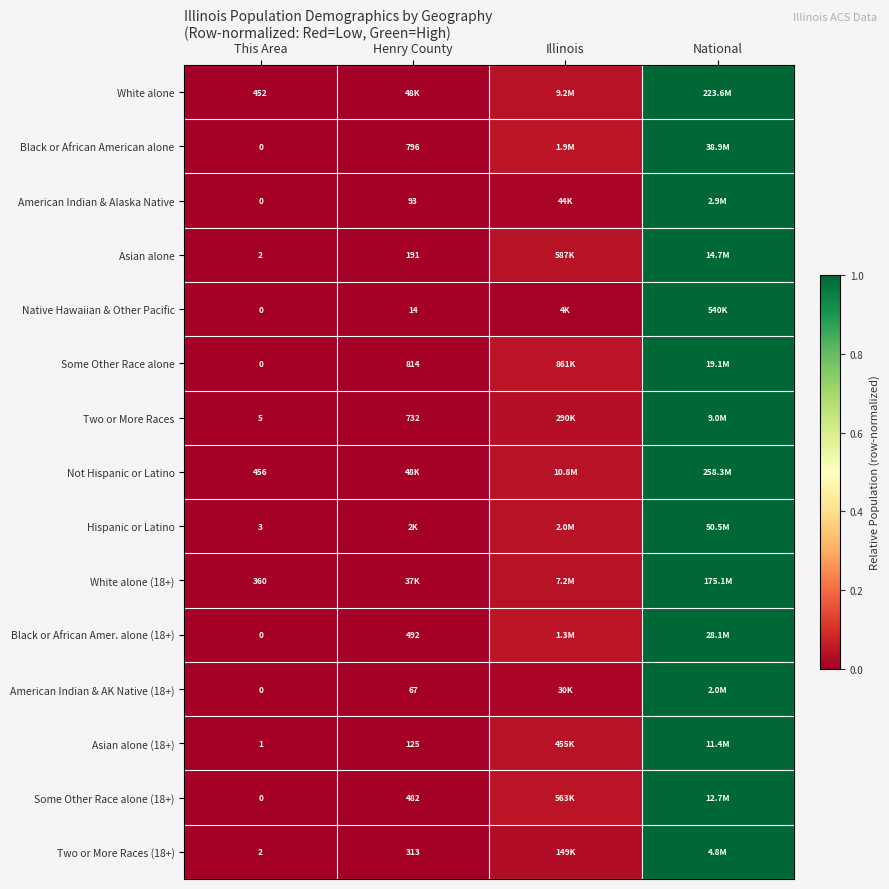

Is the value of Black or African American alone at This Area greater than the value of Some Other Race alone (18+) at Henry County?

No